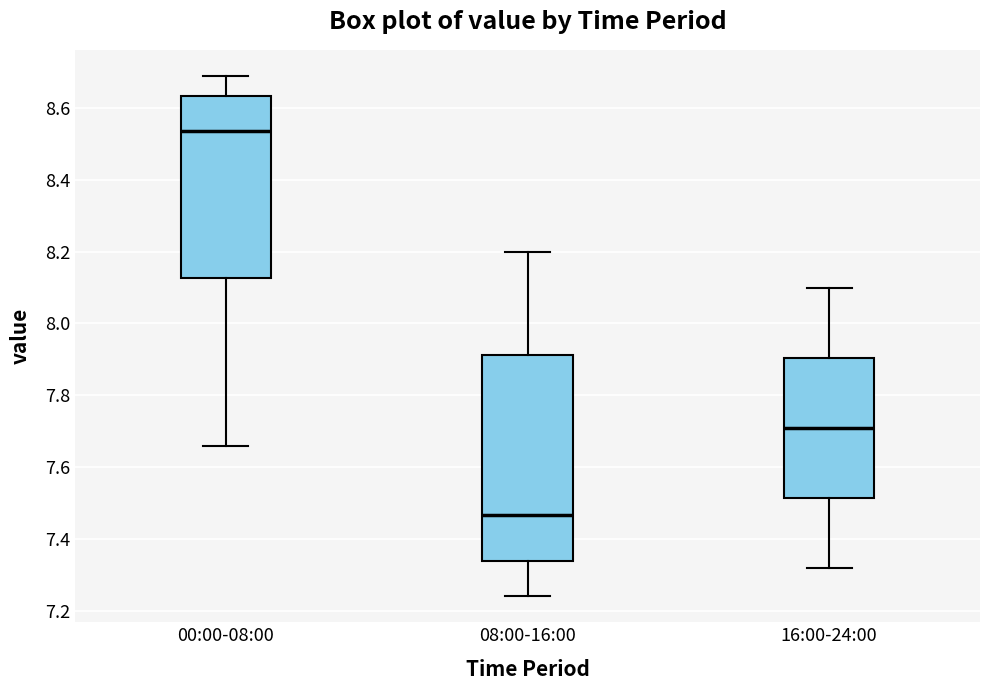

Reading left to right, transcribe this box plot: for each box, give where its median line is, the range the box spans, and where its two whiskers end, as read against the y-axis. The values are not printed on the chart, so give them approximately, as read against the axis.

00:00-08:00: median 8.54, box 8.12 to 8.64, whiskers 7.66 to 8.70
08:00-16:00: median 7.46, box 7.34 to 7.92, whiskers 7.24 to 8.20
16:00-24:00: median 7.72, box 7.52 to 7.90, whiskers 7.32 to 8.10